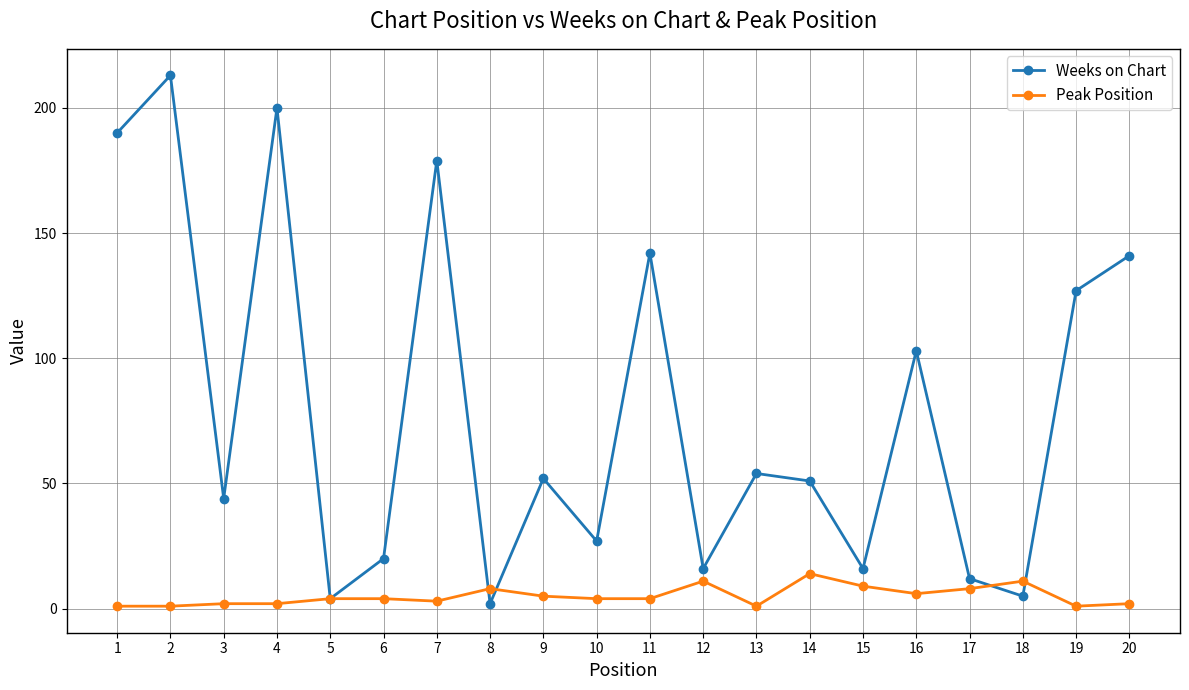

Is the value of Peak Position at 3 greater than the value of Weeks on Chart at 19?

No